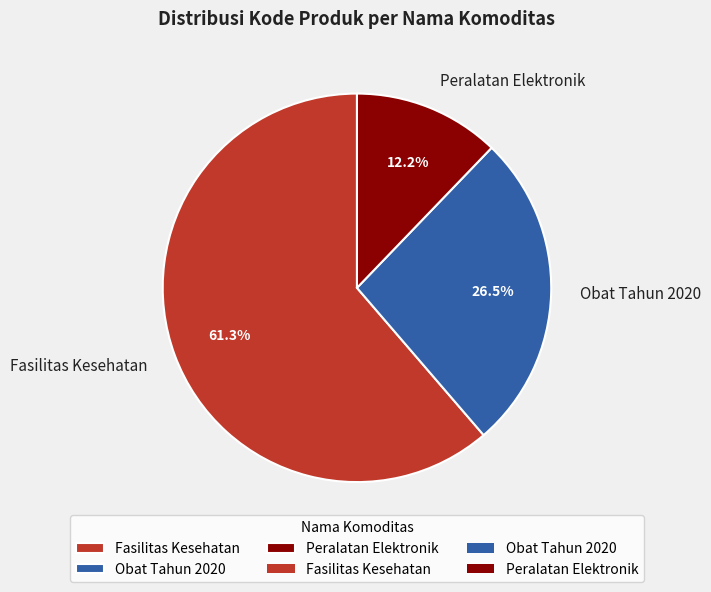

The Fasilitas Kesehatan slice represents 3% of the pie. True or false?

False